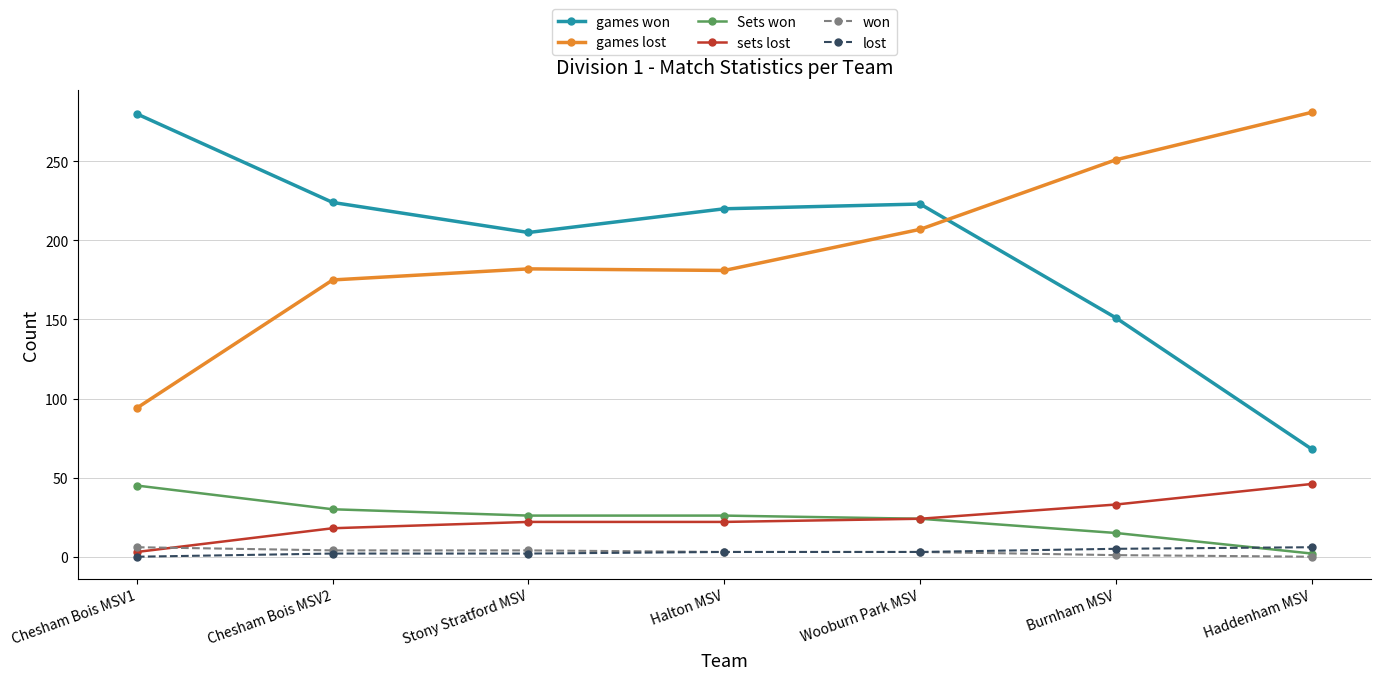

True or false: games lost and won cross at least once.

False